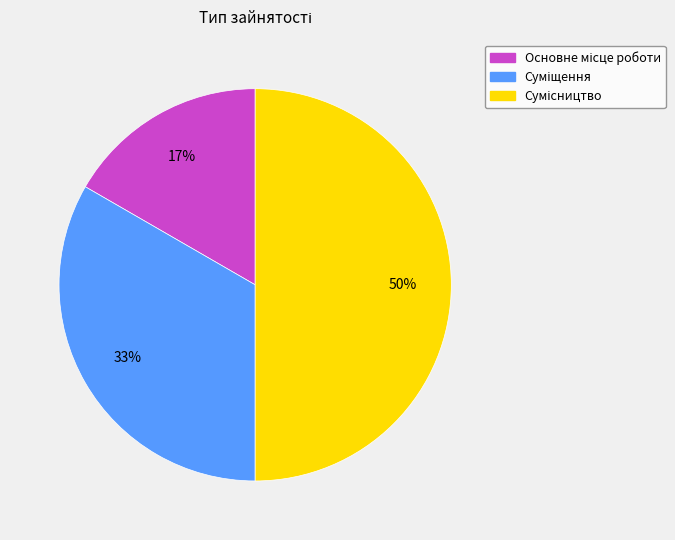

To the nearest percent, what is the average slice percentage?

33%